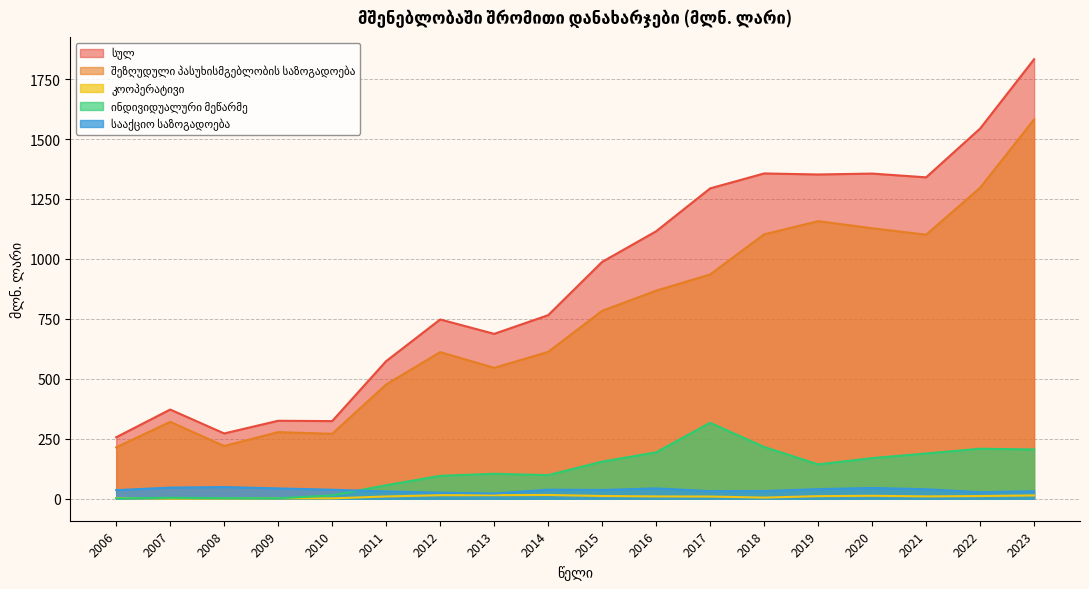

Does the chart have visible grid lines?

Yes